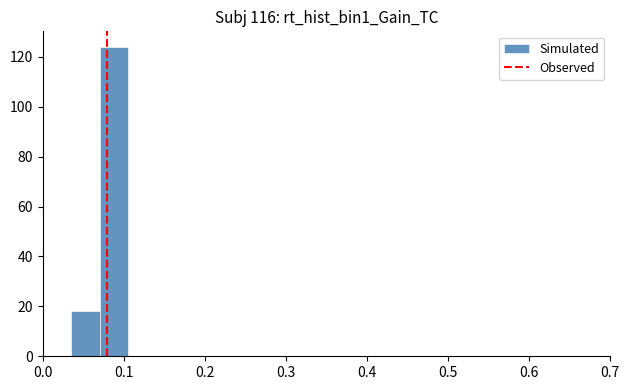

Read against the x-axis, roughly where is the centre of the tallest bar?

0.09